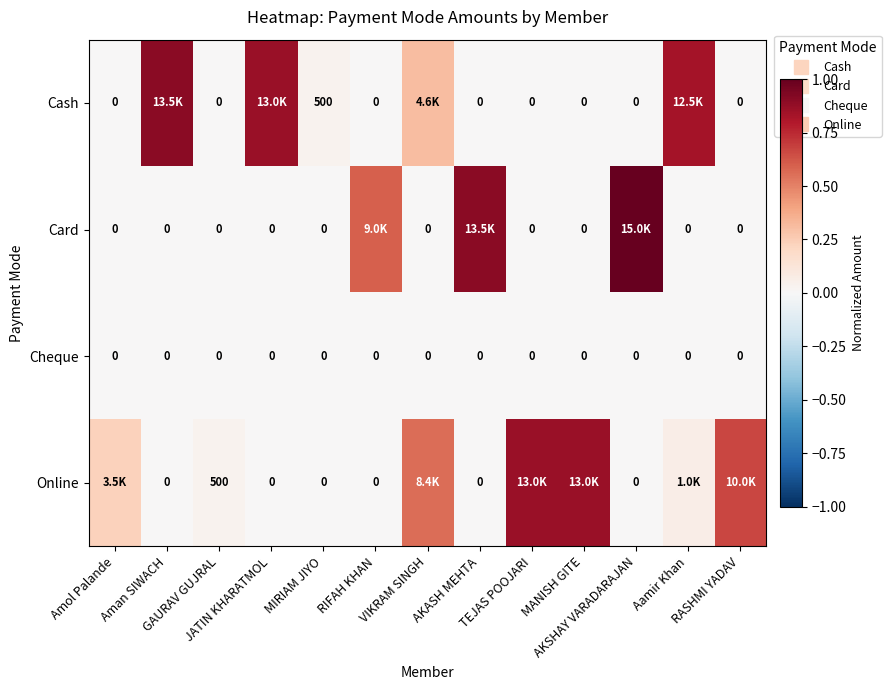

At which label does Card reach its minimum?

Amol Palande